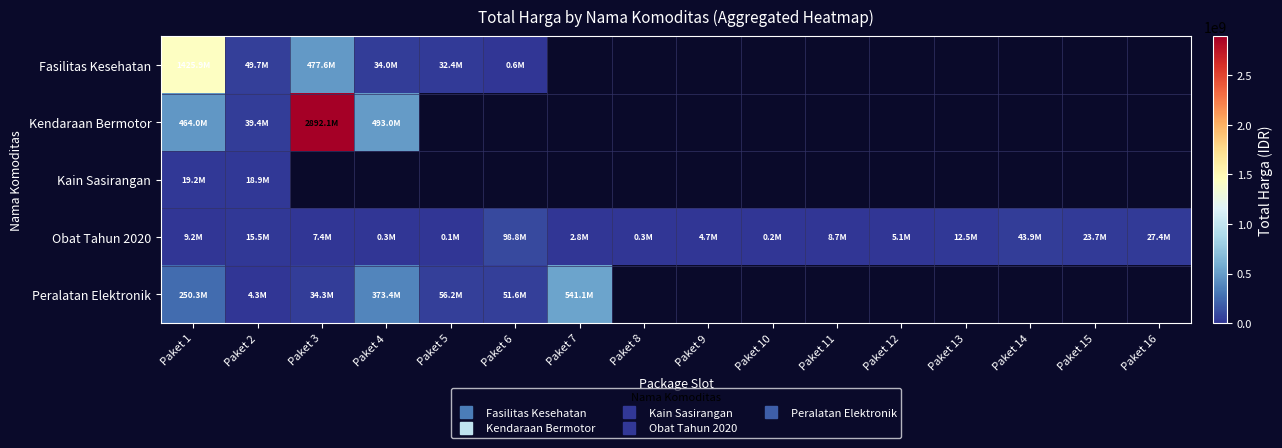

How many values in the Obat Tahun 2020 series exceed 8742500?

7